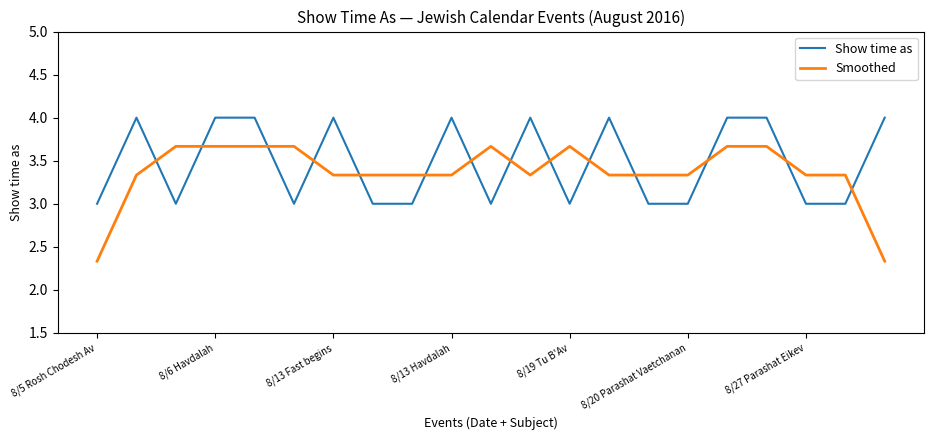

What is the sum of all Smoothed values?

70.7